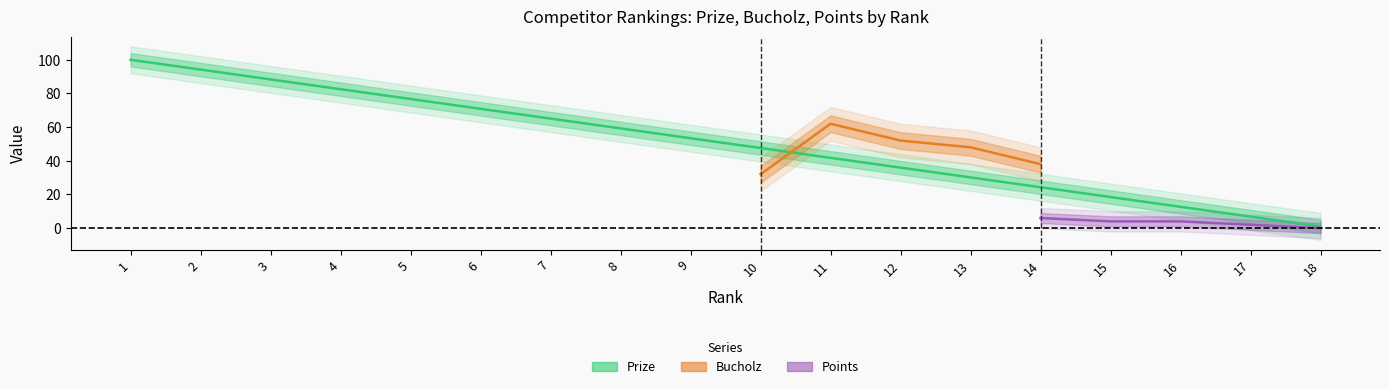

What is the average value of the Prize series?

50.5